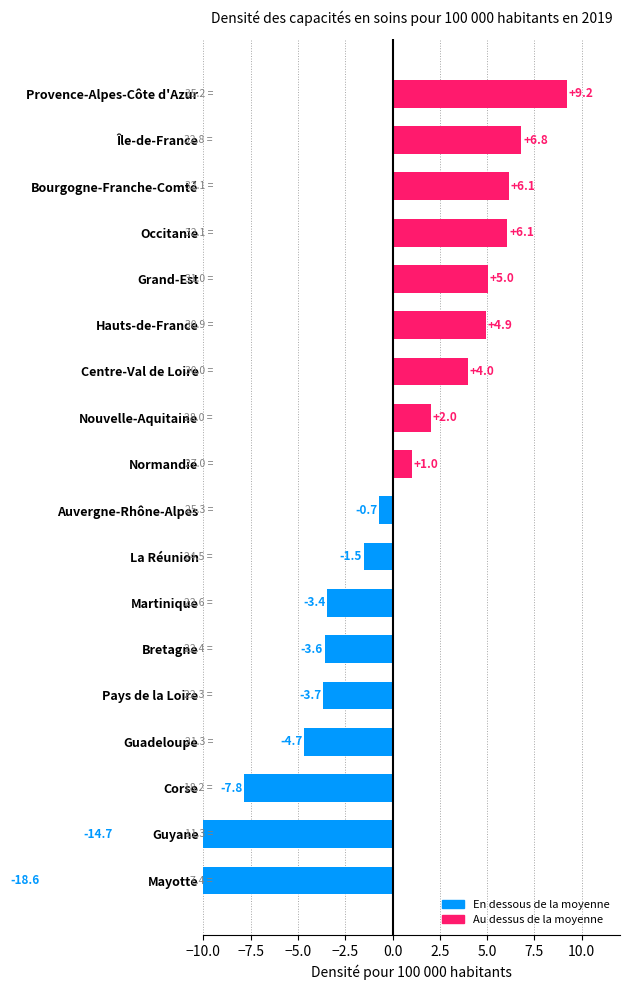

Does the chart contain stacked bars?

No